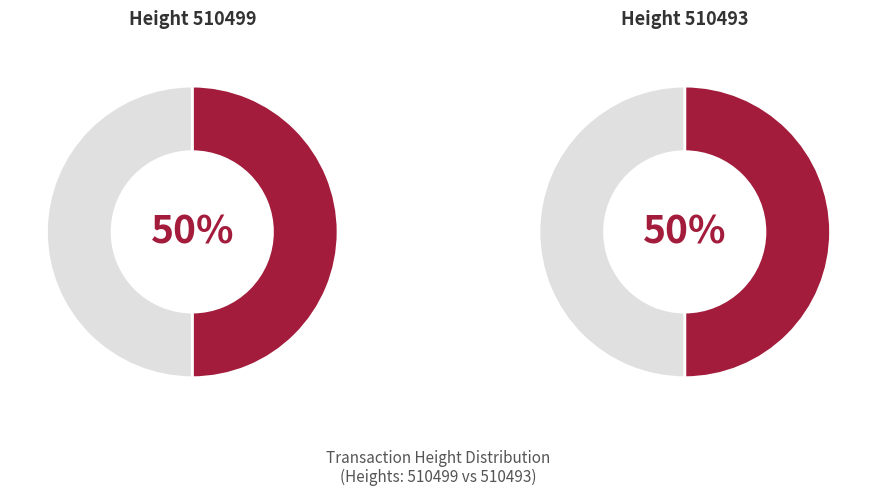

How much of the chart is everything except 510493?

50.0%